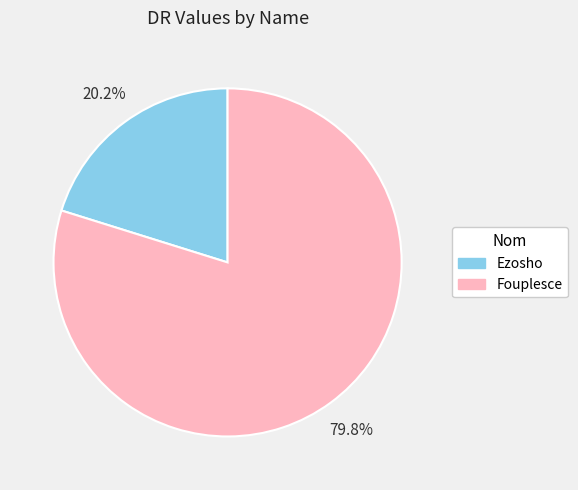

Which slice is the largest?

Fouplesce